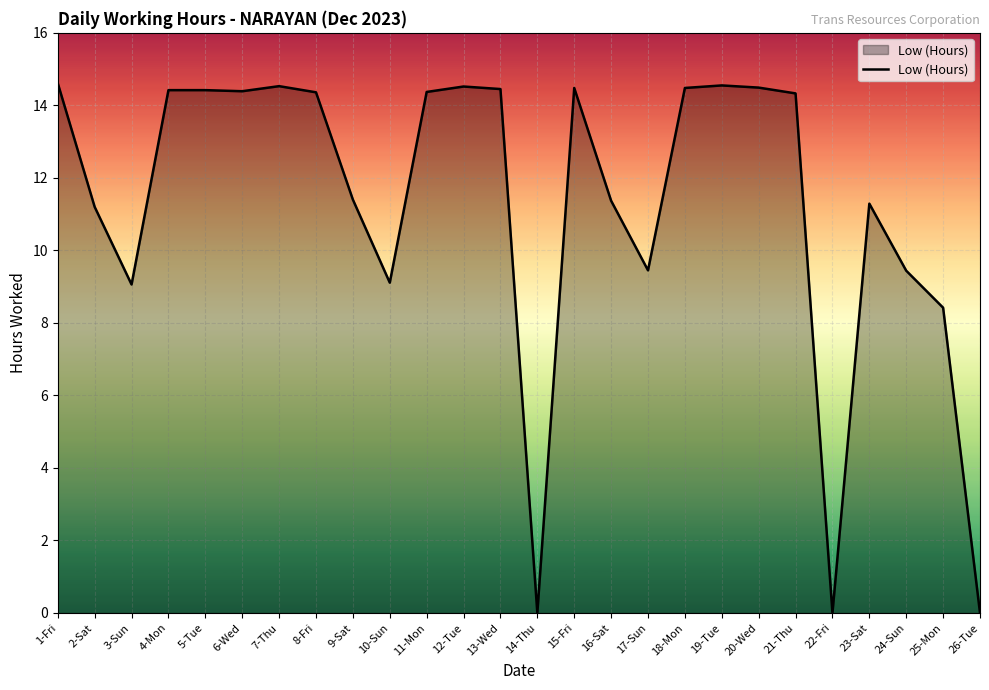

True or false: the data shows 19.5 at 1-Fri.

False